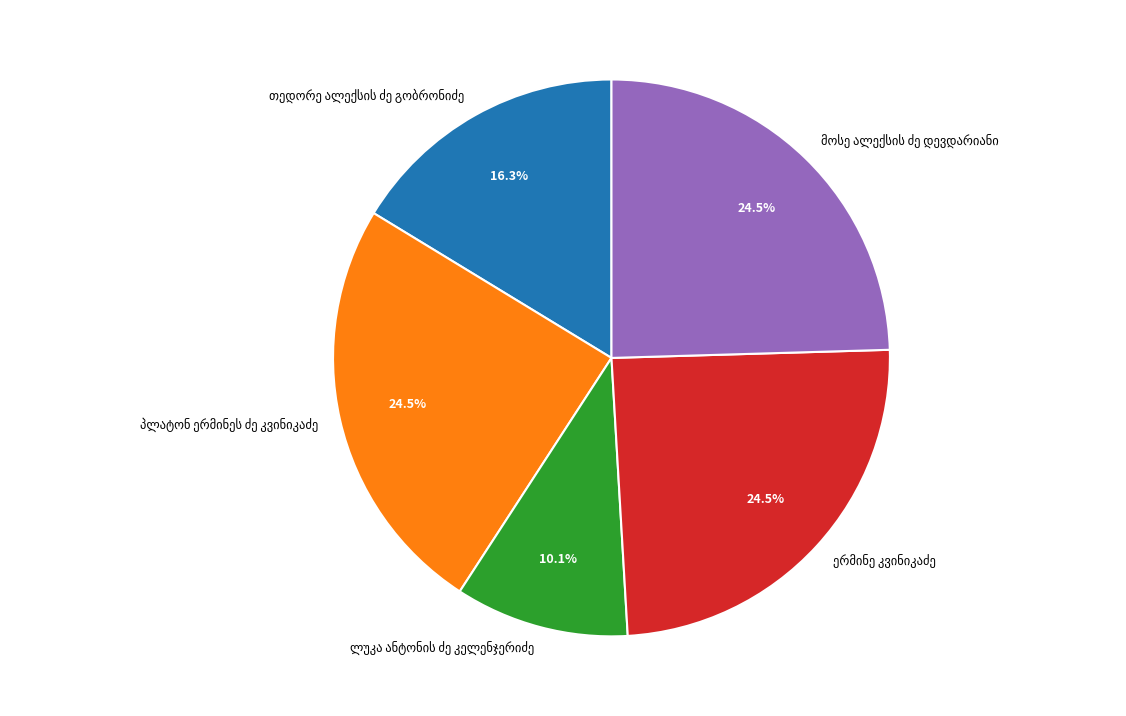

How many segments does this pie chart have?

5